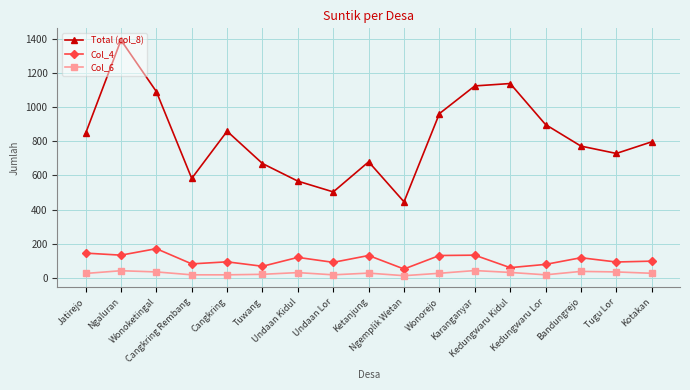

True or false: Col_6 has a value of 32 at Kedungwaru Kidul.

True